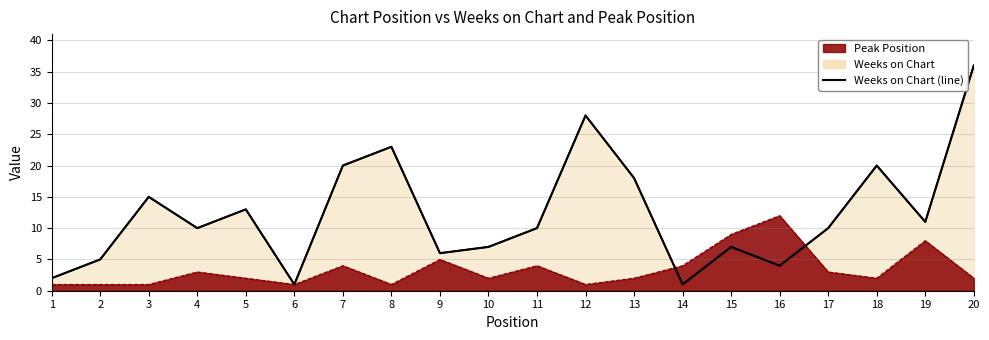

At which category does the chart reach its minimum across all series?

6